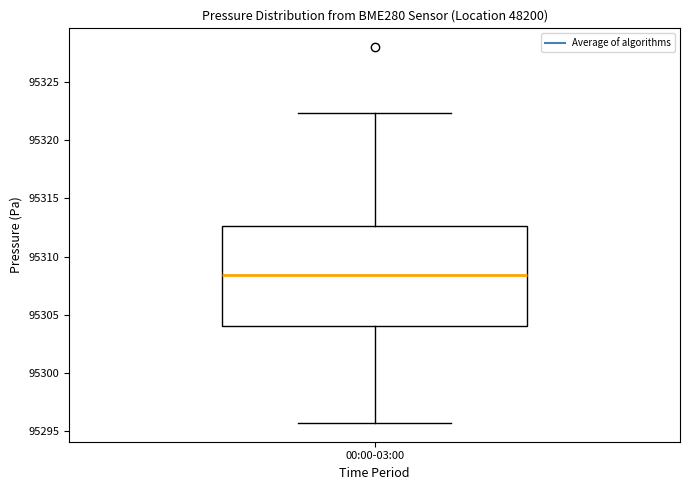

Where is the lower edge of the box for 00:00-03:00 on the y-axis? The values are not printed on the chart, so give them approximately, as read against the axis.

95304.0